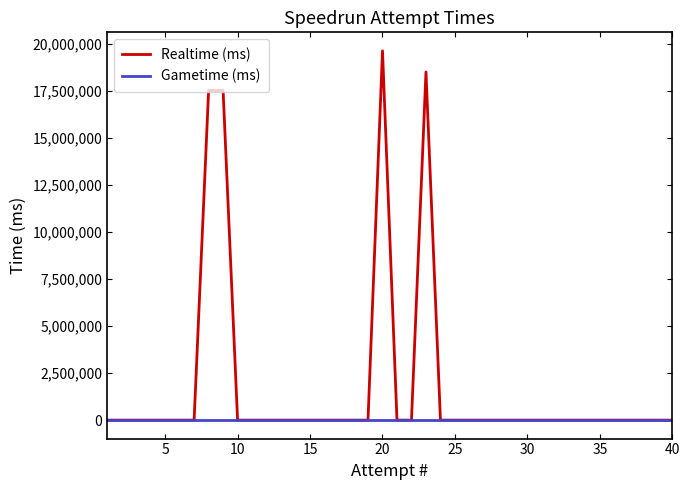

List the series in order of their peak value, lowest first.

Gametime (ms), Realtime (ms)